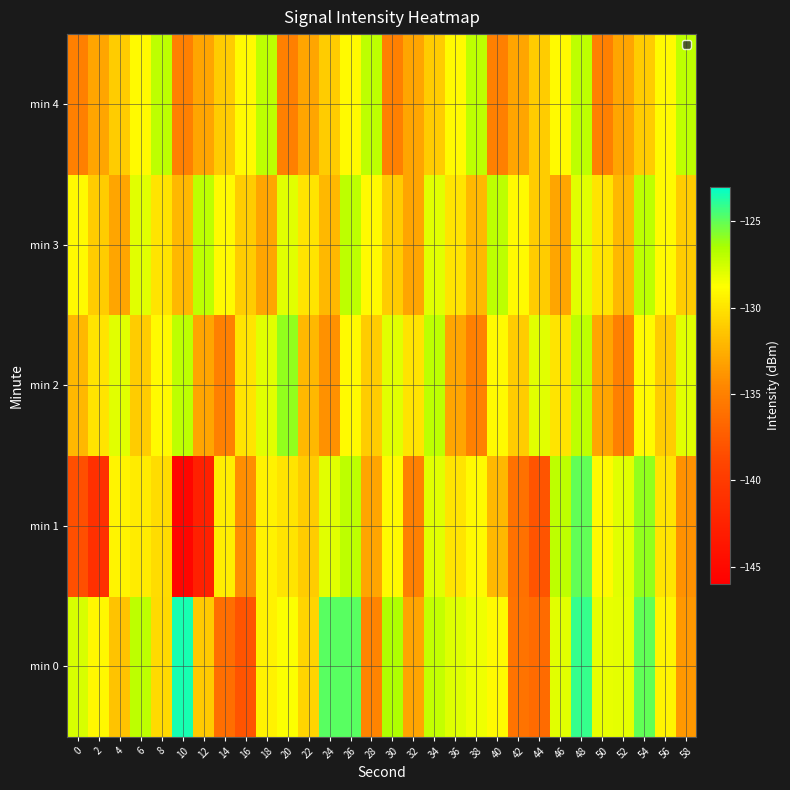

Which series has the widest spread of values?

min 1